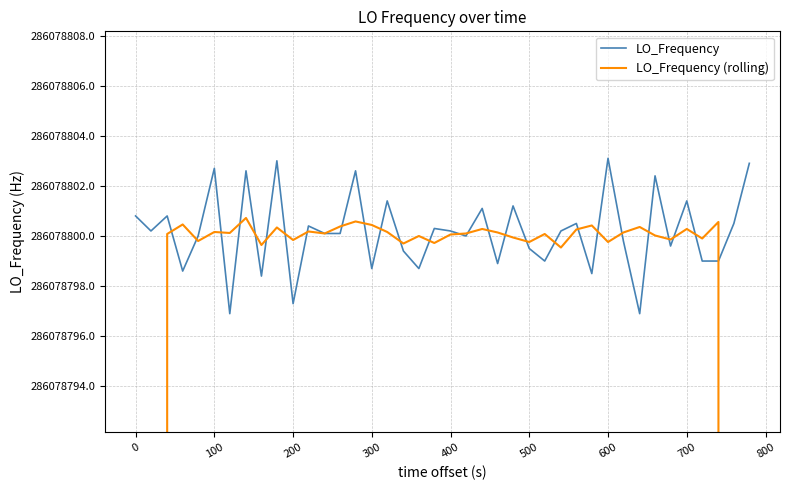

The LO_Frequency series shows 381932518.1 at 36. True or false?

False